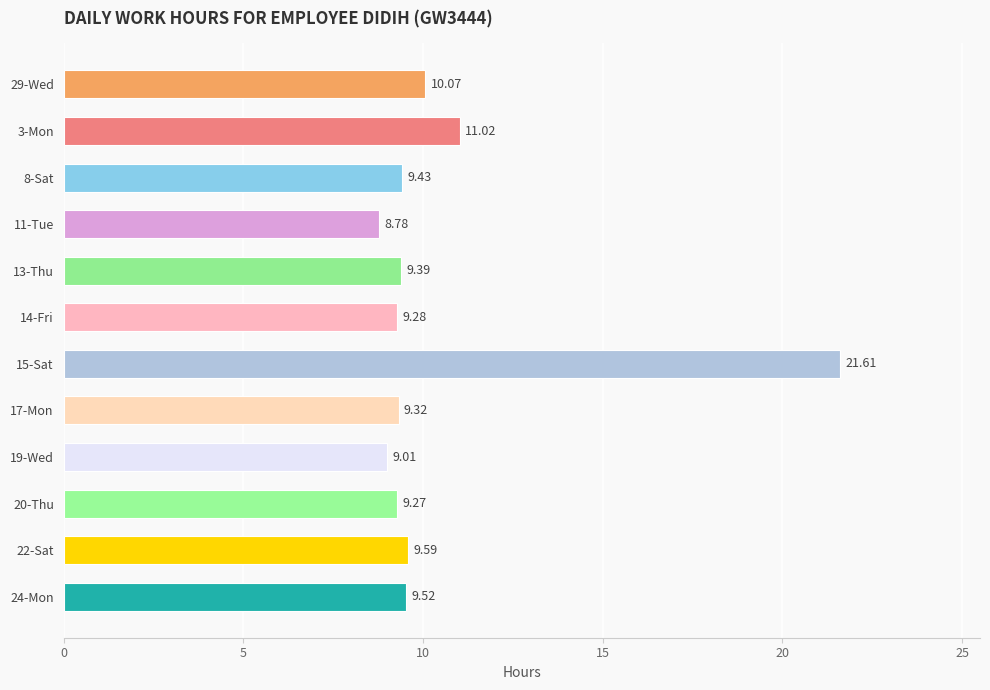

Between 15-Sat and 14-Fri, which is larger?

15-Sat